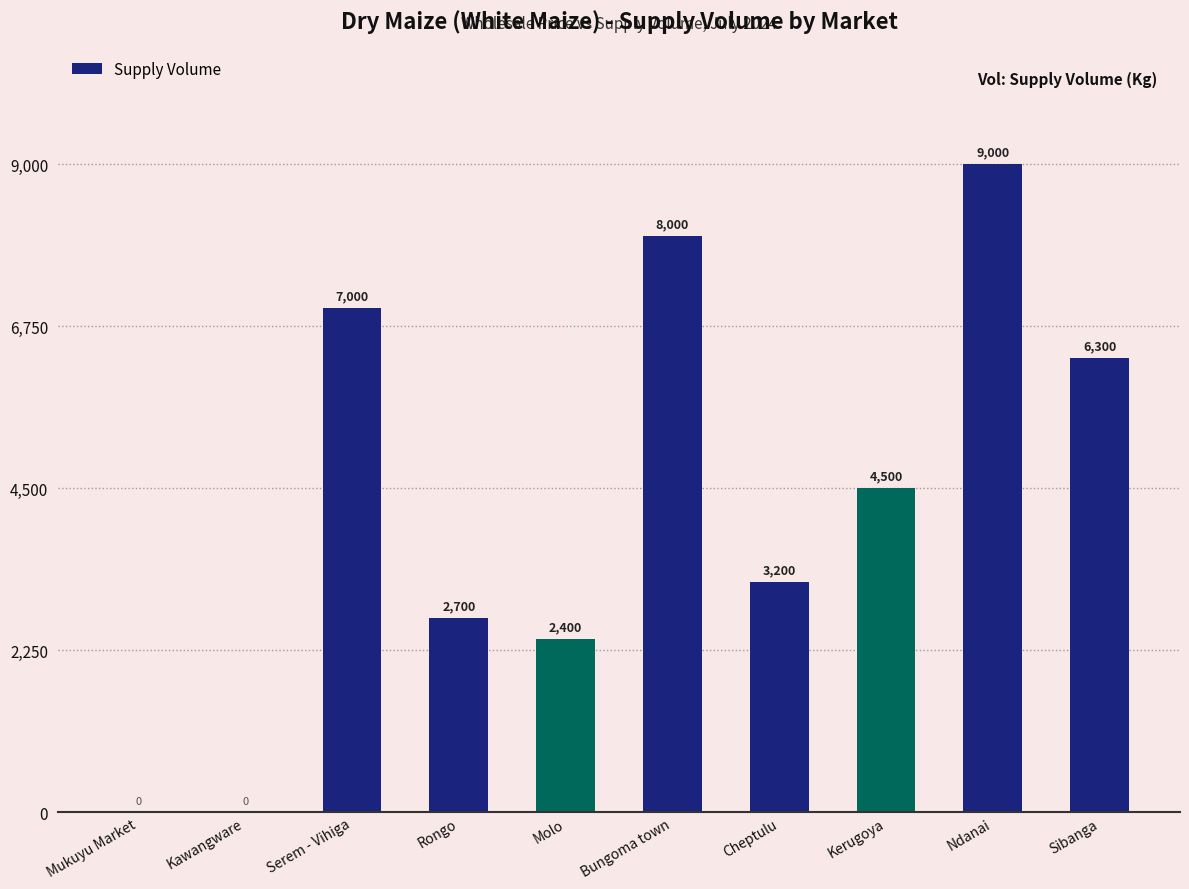

Reading left to right, transcribe all the data shown in this chart.

Mukuyu Market=0	Kawangware=0	Serem - Vihiga=7000	Rongo=2700	Molo=2400	Bungoma town=8000	Cheptulu=3200	Kerugoya=4500	Ndanai=9000	Sibanga=6300